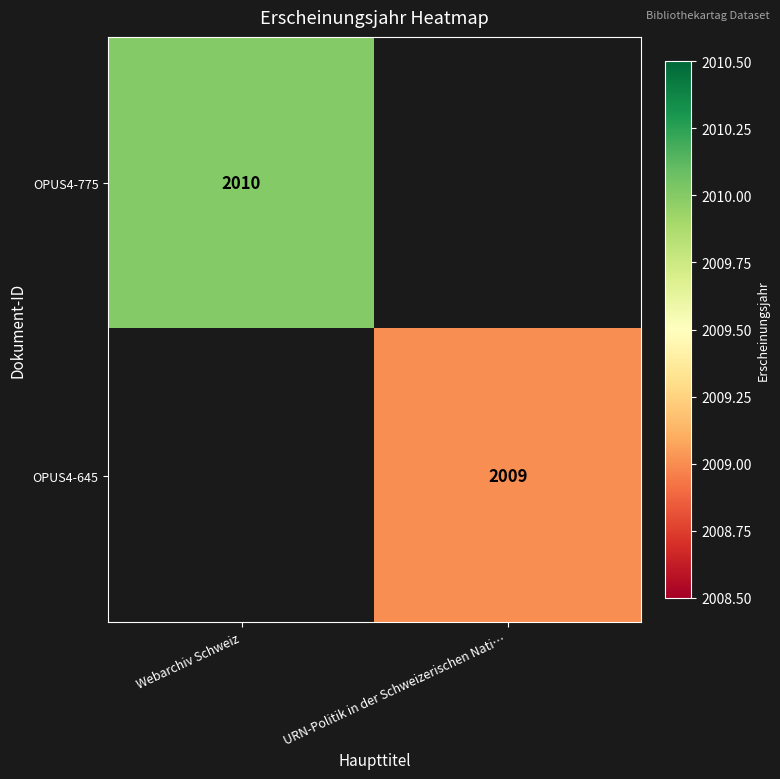

Is it true that OPUS4-645 equals 2009 at URN-Politik in der Schweizerischen Nati…?

True